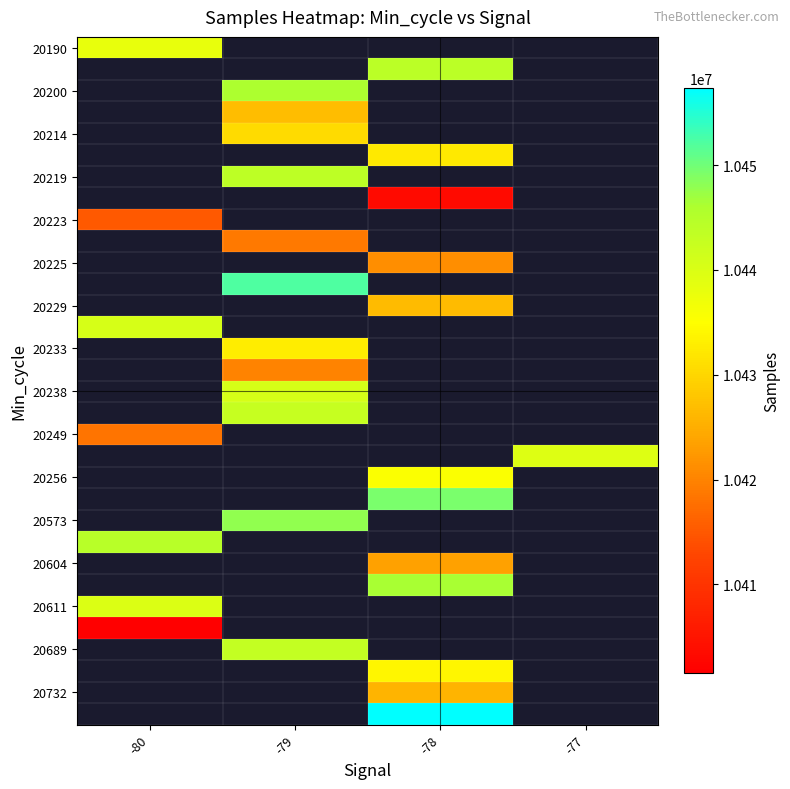

What is the minimum value shown in the chart?

10401544.0